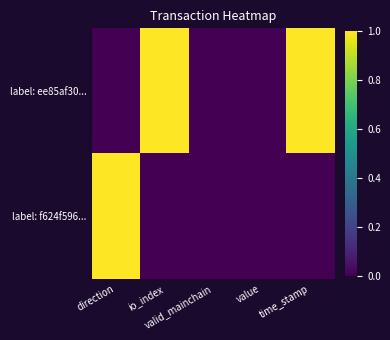

Between valid_mainchain and time_stamp, which series saw the biggest shift?

label: ee85af30...